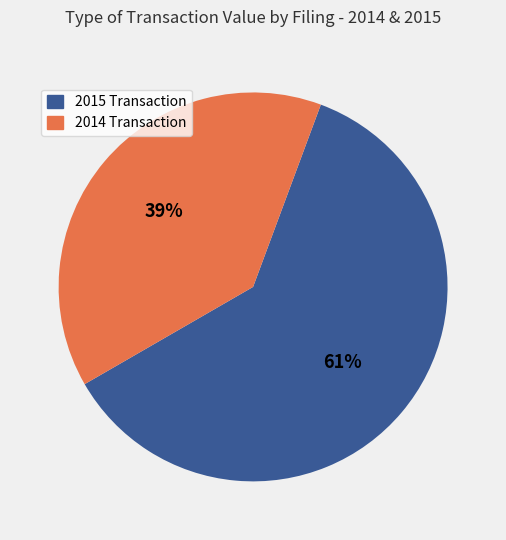

To the nearest percent, what is the average slice percentage?

50%